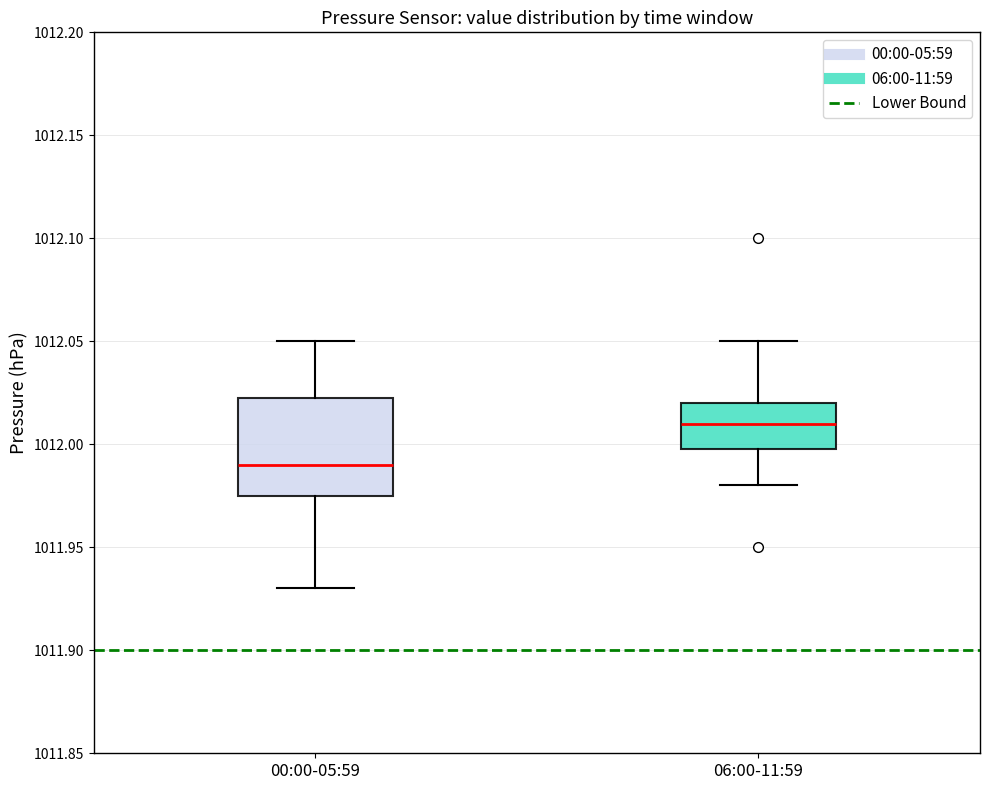

Reading left to right, read every box against the y-axis: the position of its median line, the range the box covers, and the ends of its whiskers. The values are not printed on the chart, so give them approximately, as read against the axis.

00:00-05:59: median 1011.990, box 1011.975 to 1012.025, whiskers 1011.930 to 1012.050
06:00-11:59: median 1012.010, box 1012.000 to 1012.020, whiskers 1011.980 to 1012.050